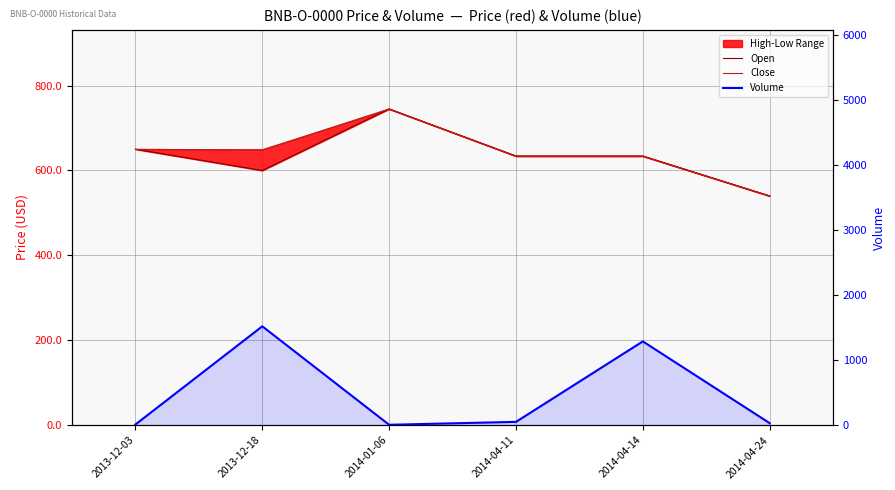

True or false: Open and Close cross at least once.

False